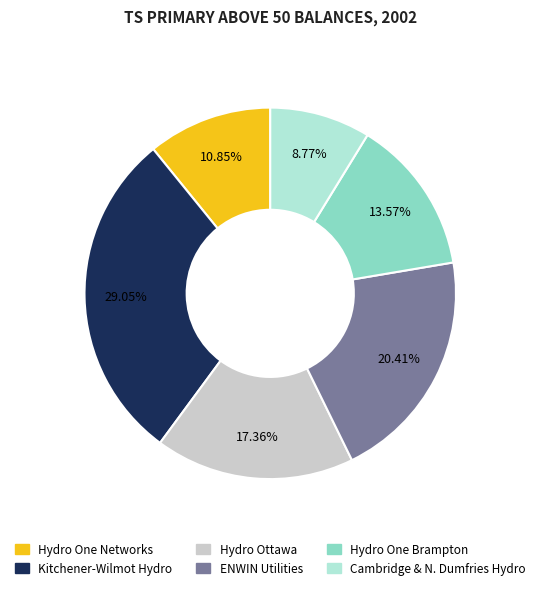

Which category has the smallest portion of the pie?

Cambridge & N. Dumfries Hydro